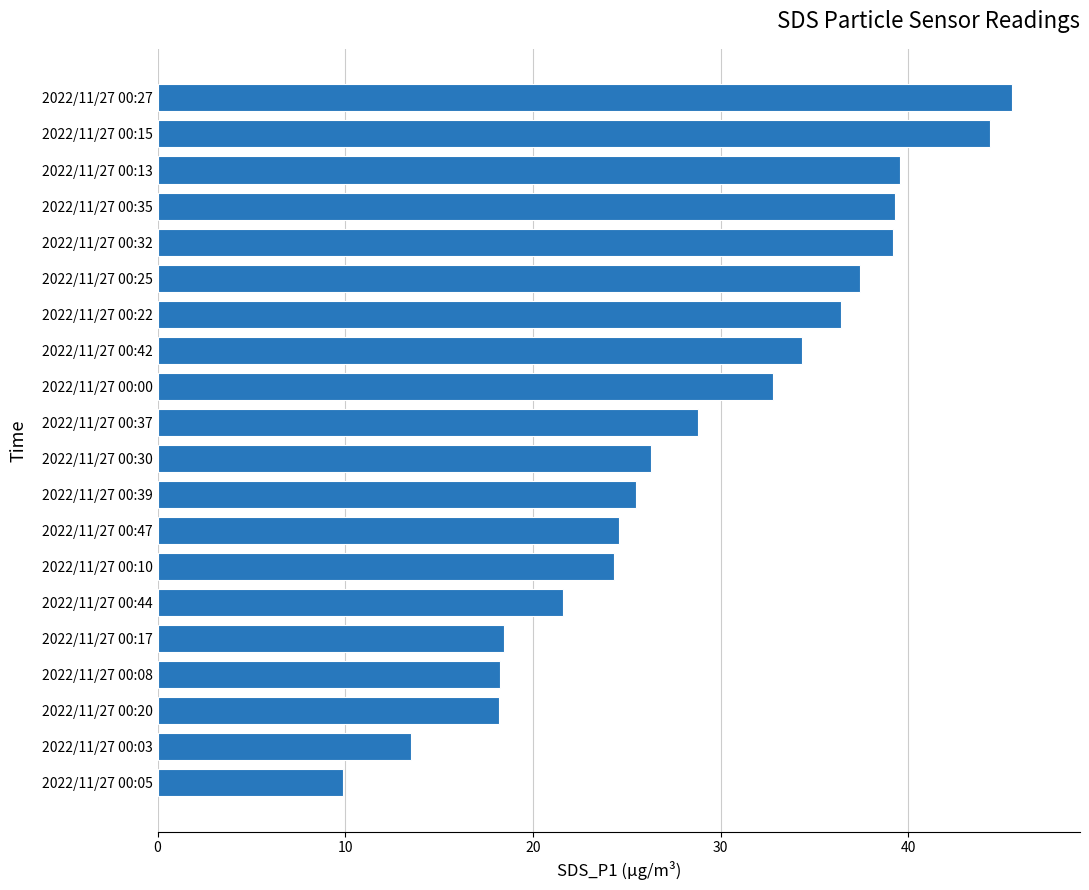

What is the change in value from 2022/11/27 00:08 to 2022/11/27 00:35?

+21.1